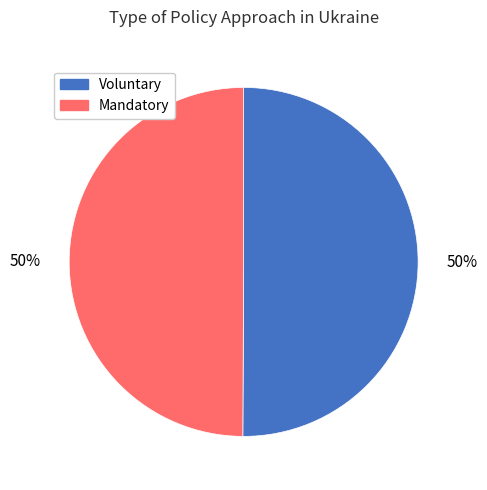

Combined, do Mandatory and Voluntary account for over 50%?

Yes